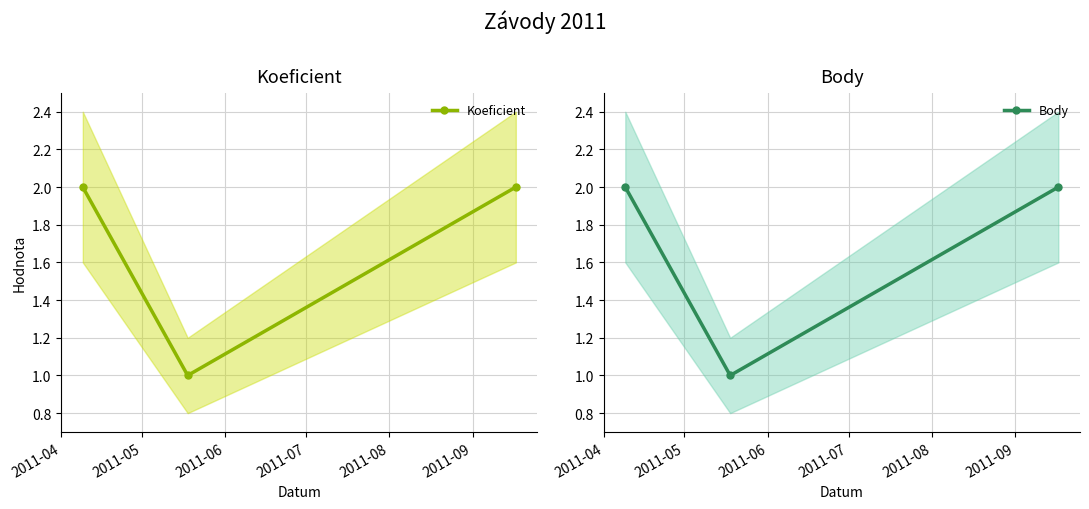

The value of Koeficient at 2011-05 is 1. True or false?

False